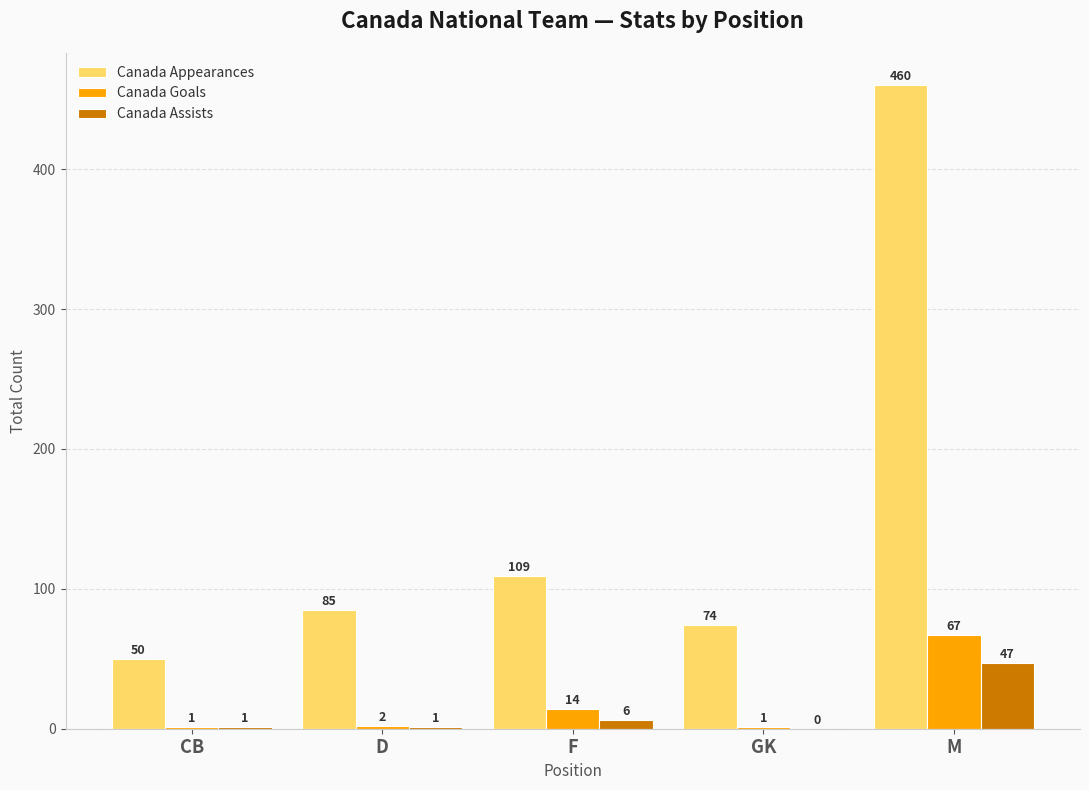

What is the sum of the Canada Appearances values at F and D?

194